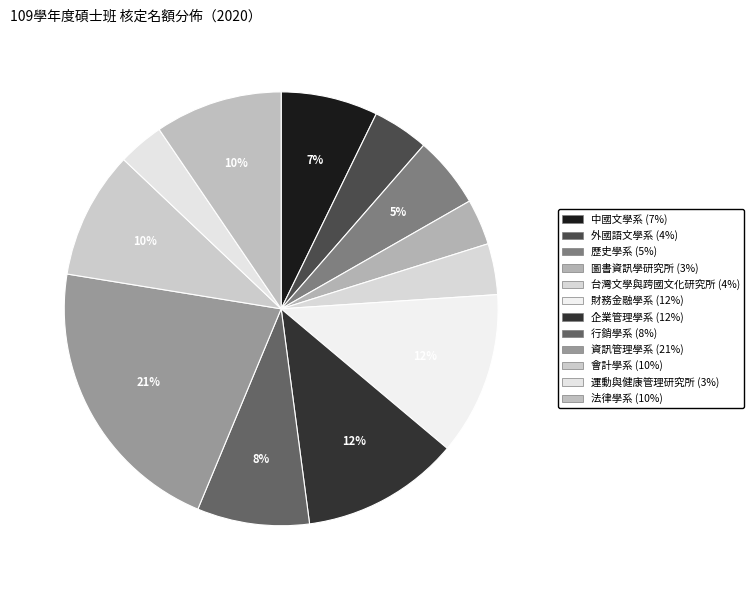

Which has a higher value, 財務金融學系 or 資訊管理學系?

資訊管理學系